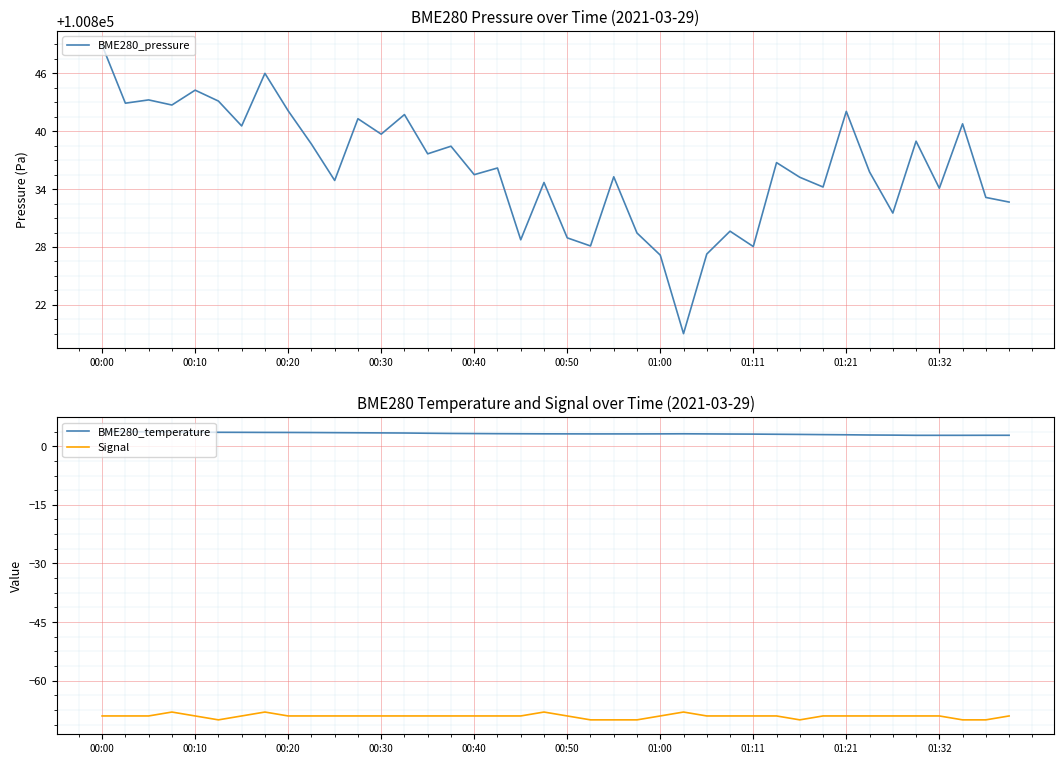

True or false: BME280_pressure and BME280_temperature cross at least once.

False